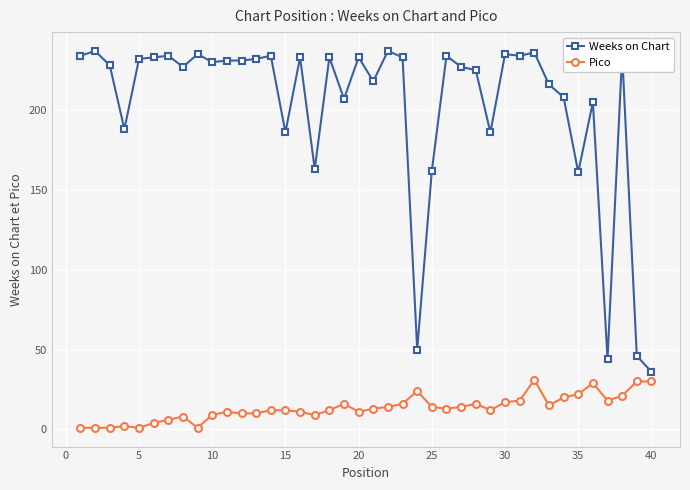

What is the difference between the maximum and minimum values in the Weeks on Chart series?

201